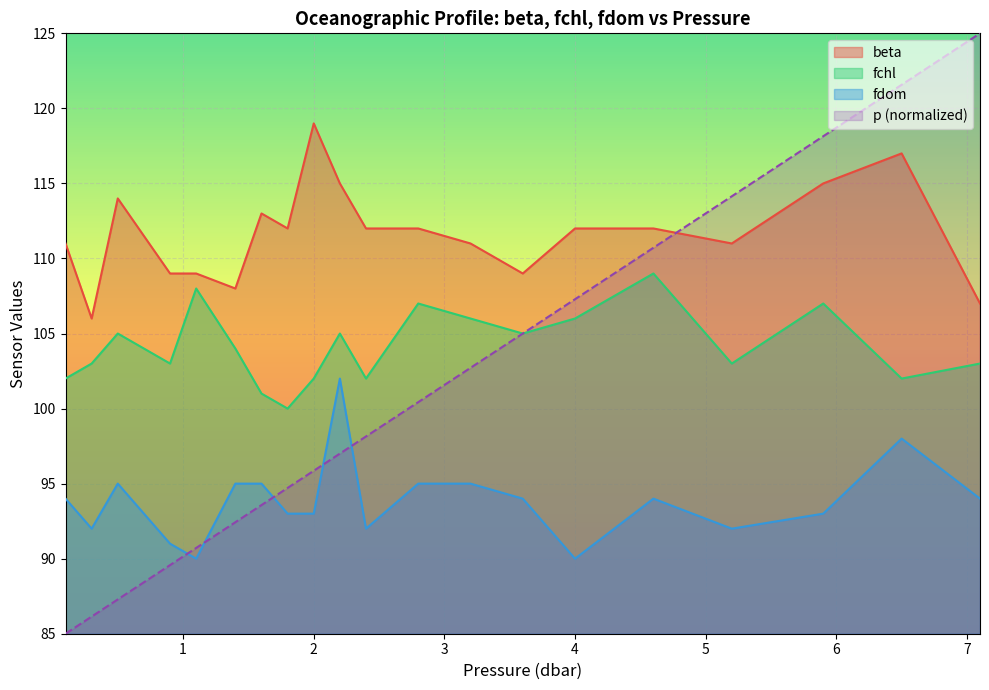

The value of fdom at 5.2 is 92.0. True or false?

True